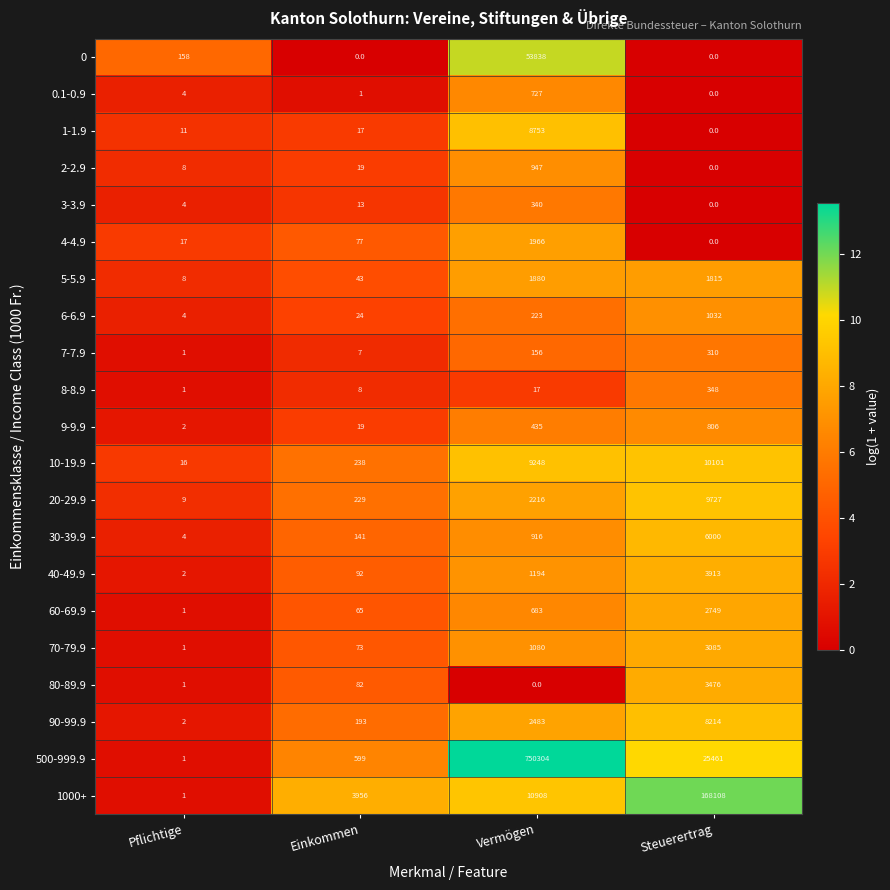

Rank the series by their maximum value, from highest to lowest.

500-999.9, 1000+, 0, 10-19.9, 20-29.9, 1-1.9, 90-99.9, 30-39.9, 40-49.9, 80-89.9, 70-79.9, 60-69.9, 4-4.9, 5-5.9, 6-6.9, 2-2.9, 9-9.9, 0.1-0.9, 8-8.9, 3-3.9, 7-7.9